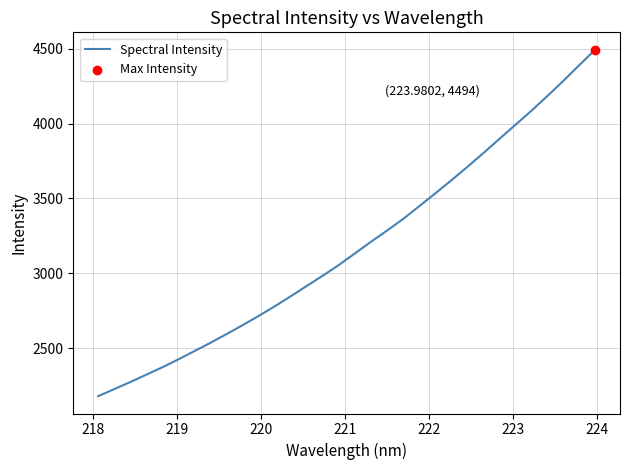

What is the smallest value displayed?

2179.2